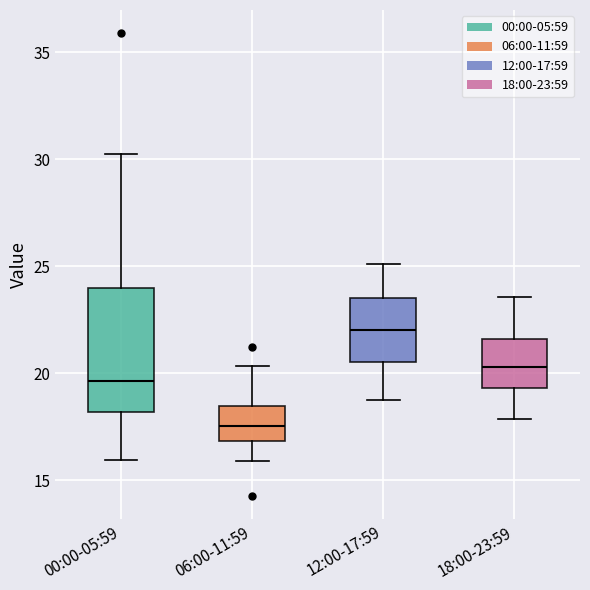

Reading left to right, read every box against the y-axis: the position of its median line, the range the box covers, and the ends of its whiskers. The values are not printed on the chart, so give them approximately, as read against the axis.

00:00-05:59: median 19.5, box 18.0 to 24.0, whiskers 16.0 to 30.0
06:00-11:59: median 17.5, box 17.0 to 18.5, whiskers 16.0 to 20.5
12:00-17:59: median 22.0, box 20.5 to 23.5, whiskers 19.0 to 25.0
18:00-23:59: median 20.5, box 19.5 to 21.5, whiskers 18.0 to 23.5